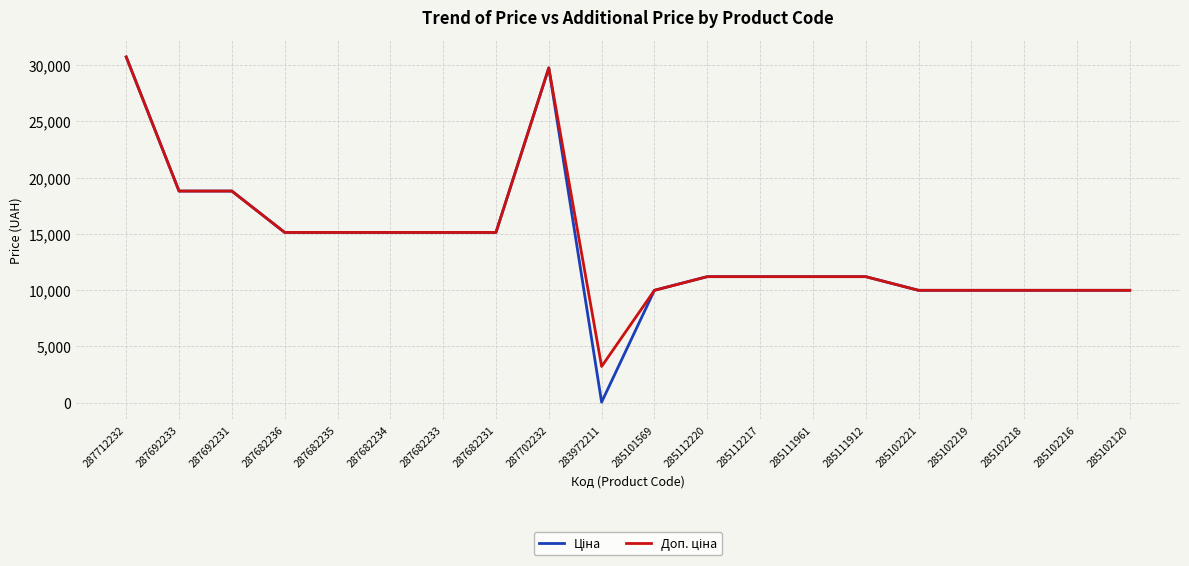

What is the total value across all series at 285101569?

19950.0